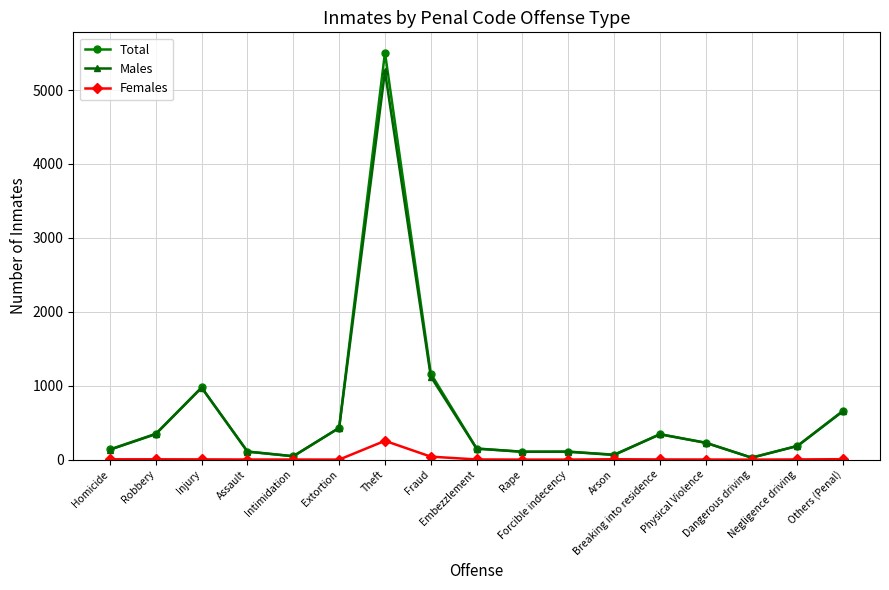

Is it true that Females equals 0 at Rape?

True